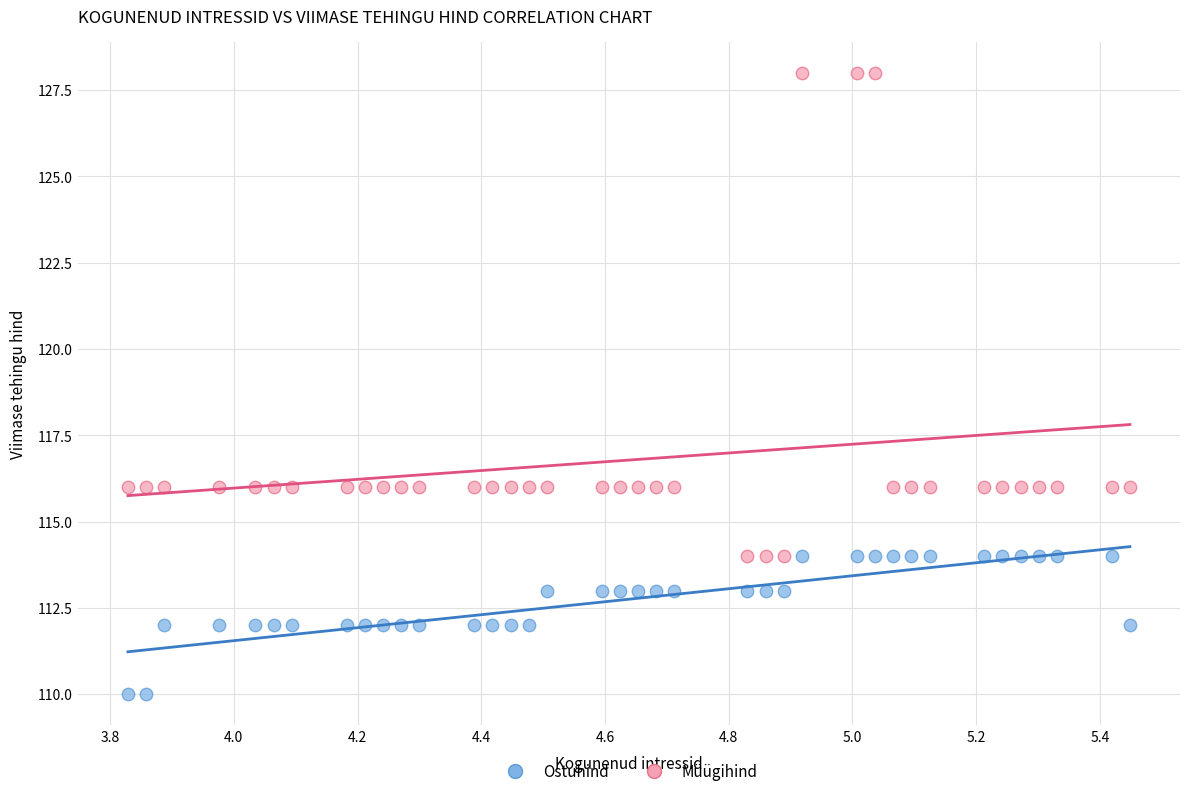

Which series has the largest Y range (max minus min)?

Müügihind